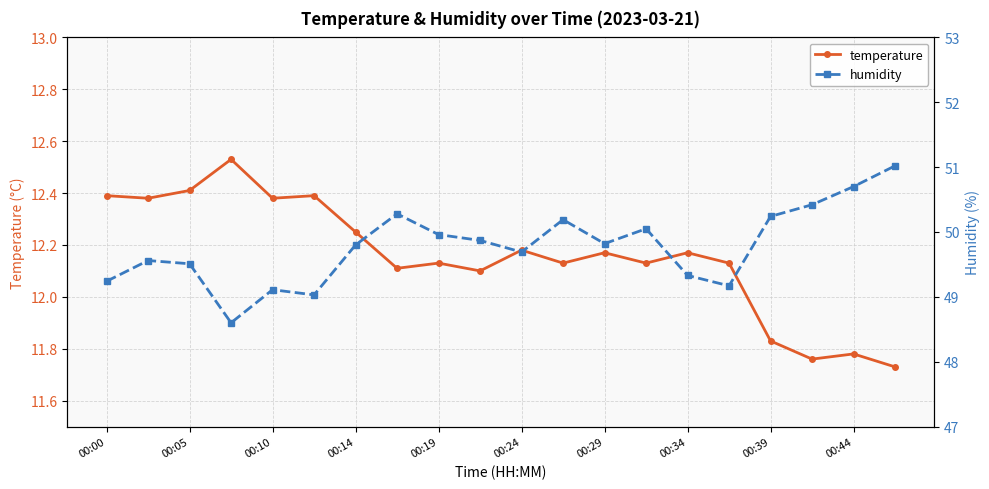

True or false: temperature and humidity cross at least once.

False